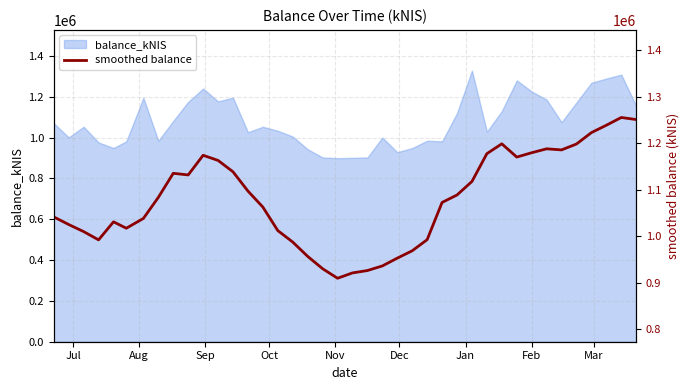

Reading left to right, list all the values displayed in this chart.

1041267.7	1024939.0	1009706.8	991946.6	1030709.0	1016972.2	1038028.5	1083239.9	1135000.1	1131488.2	1173757.0	1162697.6	1138298.5	1096887.5	1062462.9	1011905.8	987232.5	956472.6	929956.0	909437.3	920902.3	926019.9	935905.9	952665.1	968460.8	992375.0	1072360.1	1088401.4	1117455.2	1177209.3	1198411.3	1169925.6	1179207.7	1187652.4	1185309.7	1197981.9	1222482.1	1238362.4	1255000.0	1250542.9